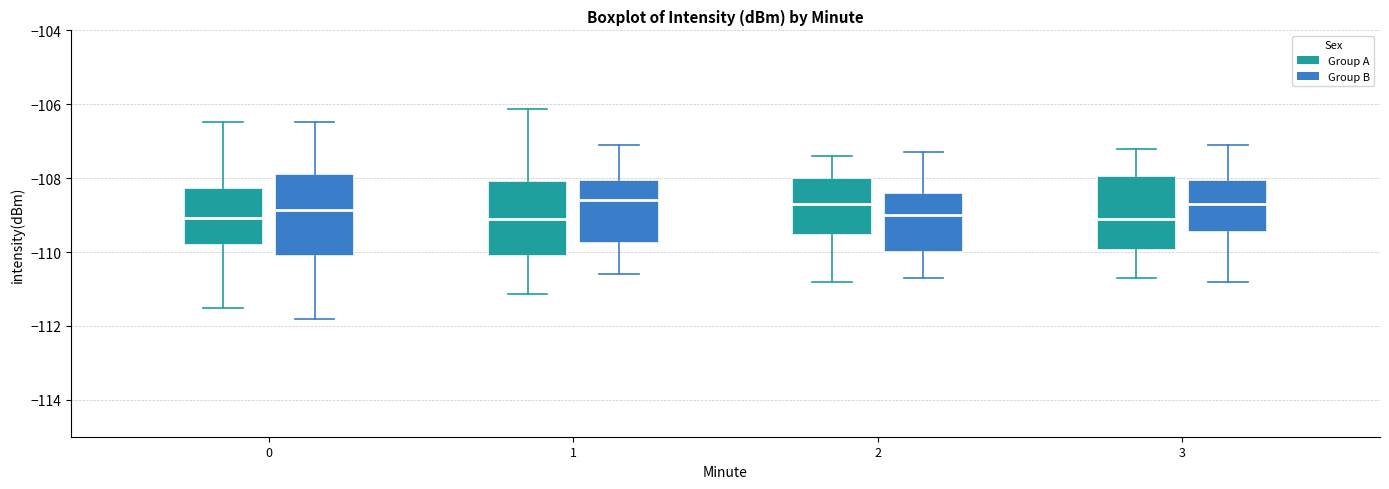

Reading left to right, transcribe this box plot: for each box, give where its median line is, the range the box spans, and where its two whiskers end, as read against the y-axis. The values are not printed on the chart, so give them approximately, as read against the axis.

0 (Group A): median -109.0, box -109.8 to -108.2, whiskers -111.6 to -106.4
0 (Group B): median -108.8, box -110.0 to -108.0, whiskers -111.8 to -106.4
1 (Group A): median -109.0, box -110.2 to -108.0, whiskers -111.2 to -106.2
1 (Group B): median -108.6, box -109.8 to -108.0, whiskers -110.6 to -107.0
2 (Group A): median -108.6, box -109.6 to -108.0, whiskers -110.8 to -107.4
2 (Group B): median -109.0, box -110.0 to -108.4, whiskers -110.6 to -107.2
3 (Group A): median -109.0, box -110.0 to -108.0, whiskers -110.6 to -107.2
3 (Group B): median -108.6, box -109.4 to -108.0, whiskers -110.8 to -107.0